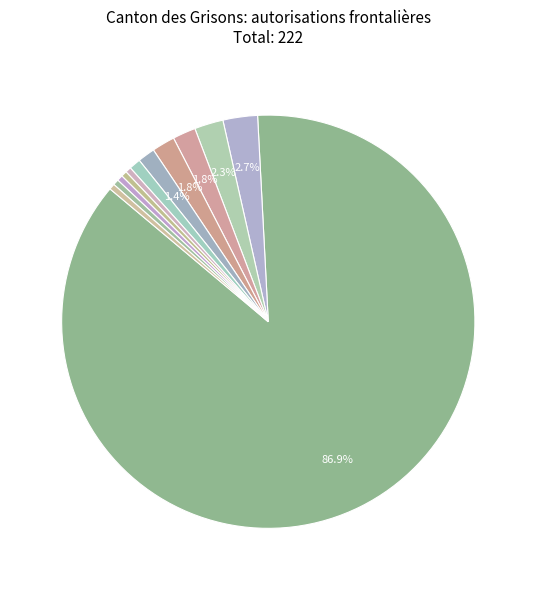

How many segments does this pie chart have?

12